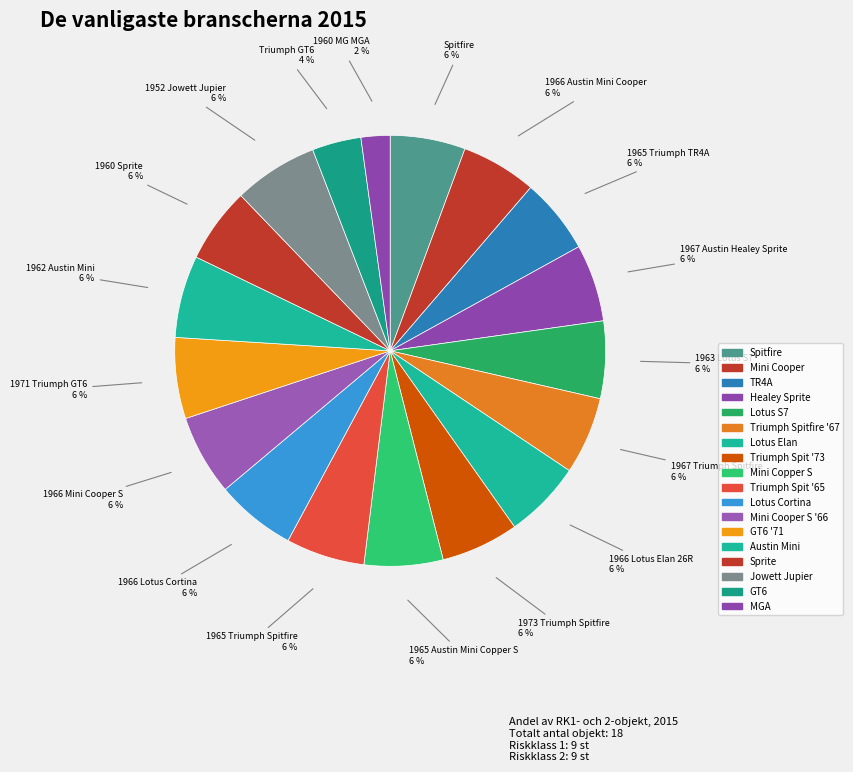

Is 1962 Austin Mini the majority of the pie?

No